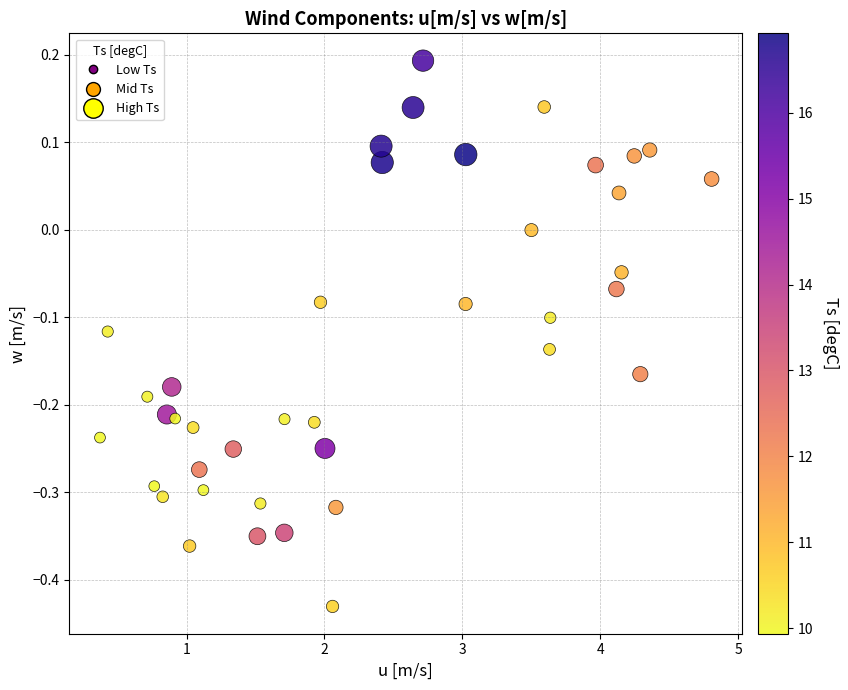

What is the range of X values (max minus min)?

4.4